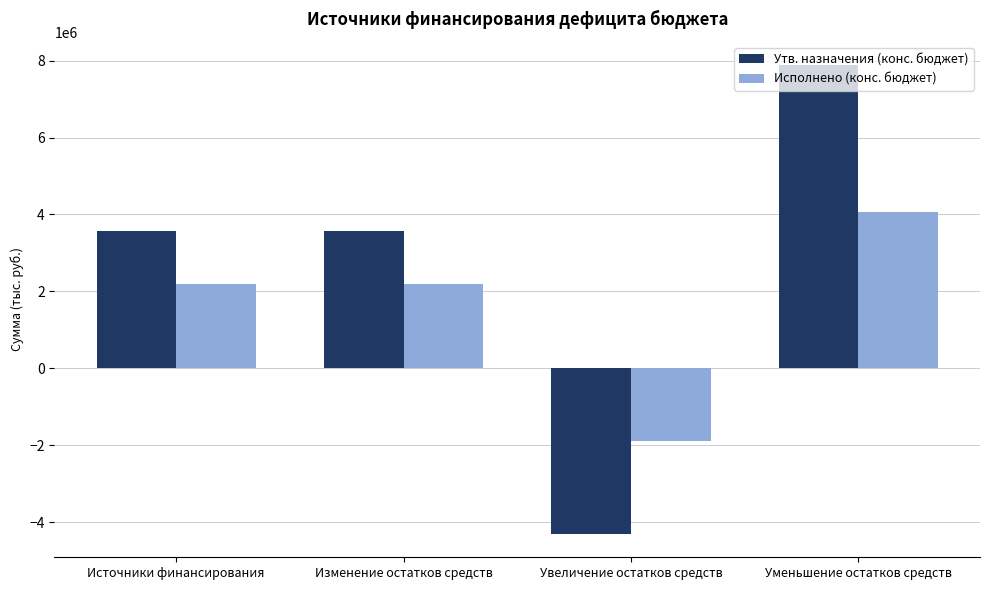

Which series has the widest spread of values?

Утв. назначения (конс. бюджет)